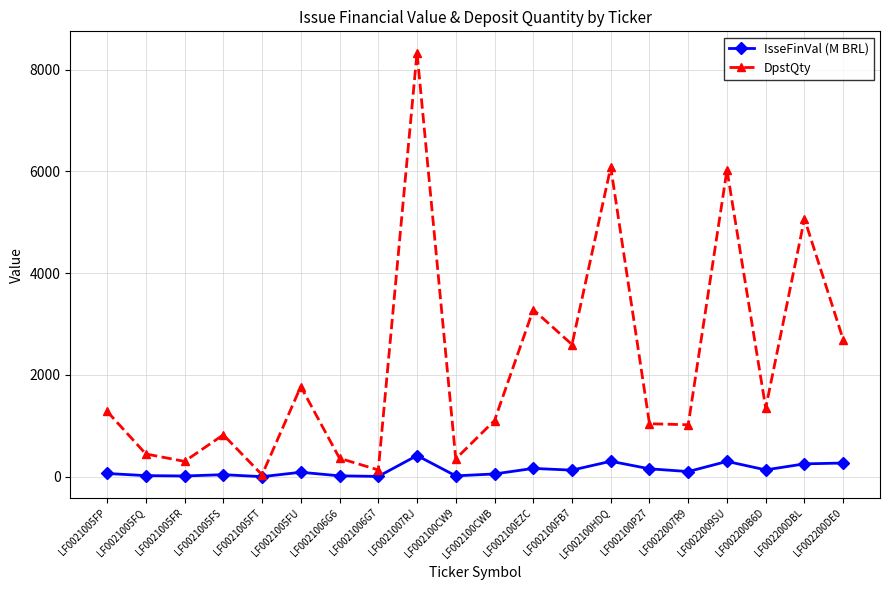

How many interior local peaks does the DpstQty series have?

7